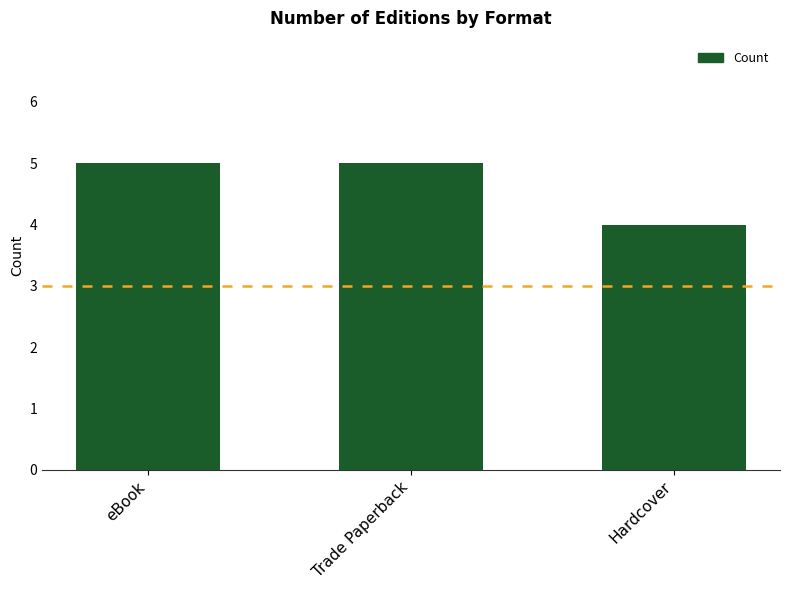

Count the values in the range 4 to 5.

3